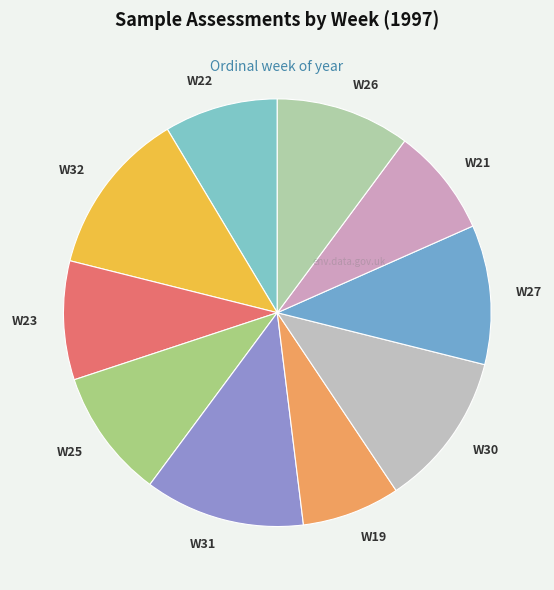

Which has a higher value, W22 or W19?

W22